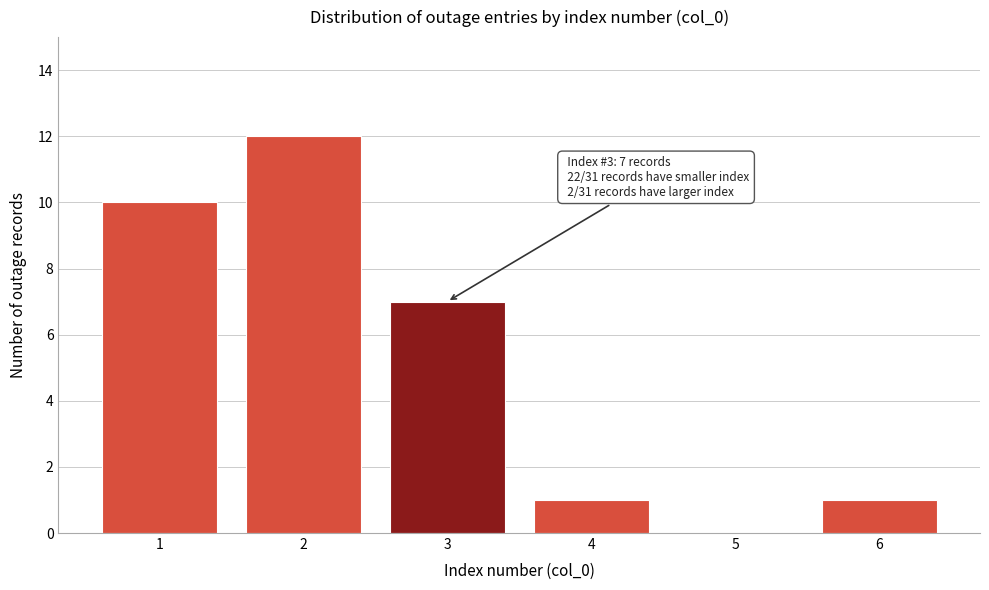

Reading left to right, transcribe all the data shown in this chart.

1=10	2=12	3=7	4=1	5=0	6=1